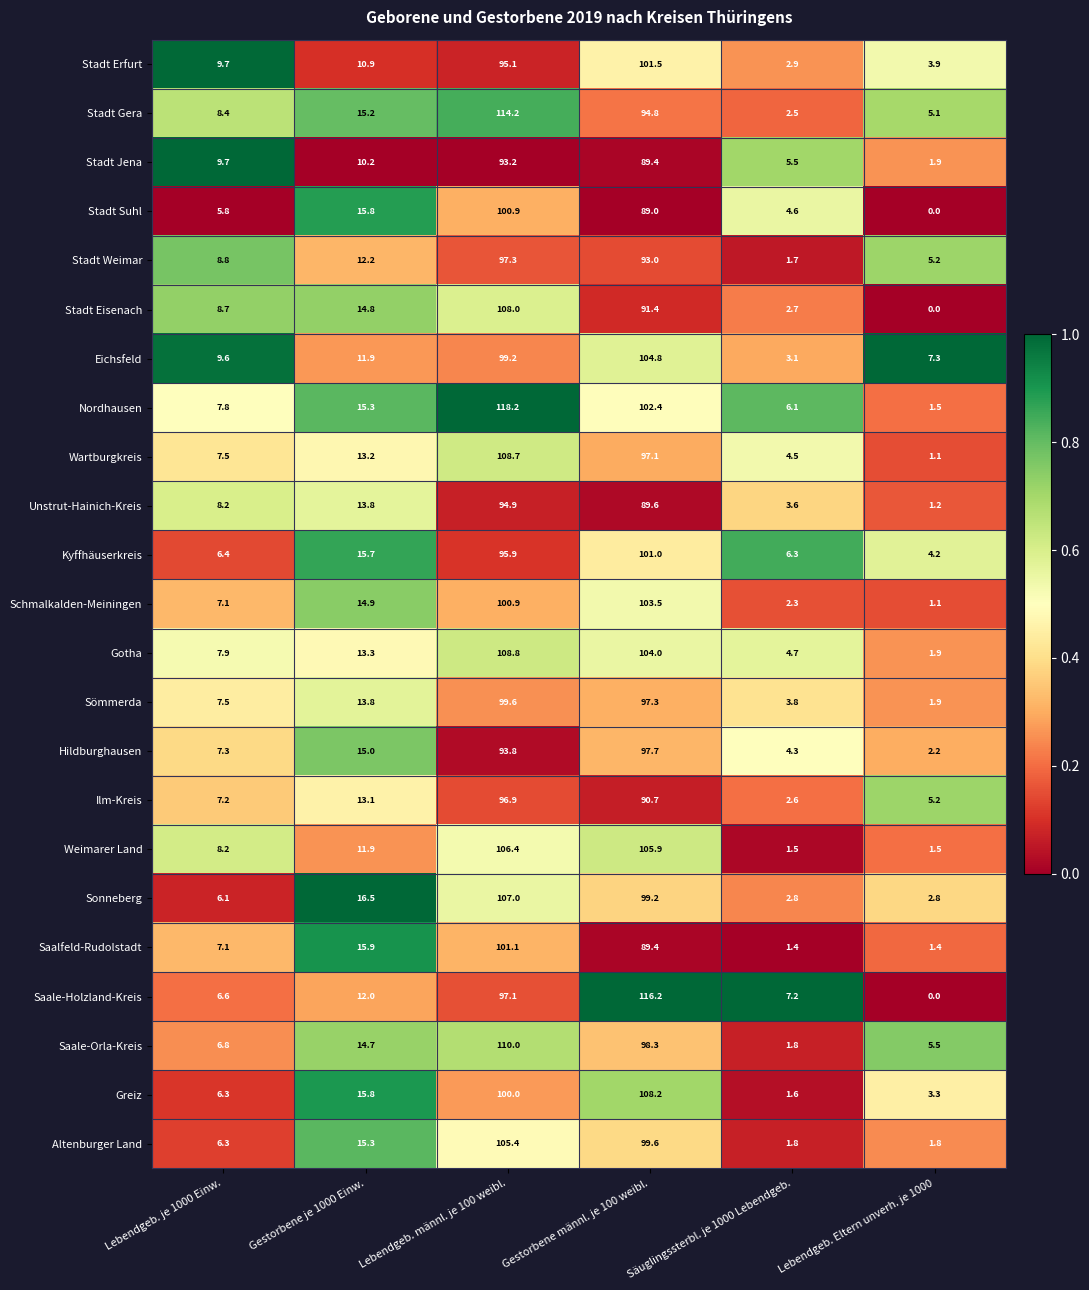

Rank the series by their maximum value, from lowest to highest.

Stadt Jena, Unstrut-Hainich-Kreis, Ilm-Kreis, Stadt Weimar, Hildburghausen, Sömmerda, Stadt Suhl, Kyffhäuserkreis, Saalfeld-Rudolstadt, Stadt Erfurt, Schmalkalden-Meiningen, Eichsfeld, Altenburger Land, Weimarer Land, Sonneberg, Stadt Eisenach, Greiz, Wartburgkreis, Gotha, Saale-Orla-Kreis, Stadt Gera, Saale-Holzland-Kreis, Nordhausen